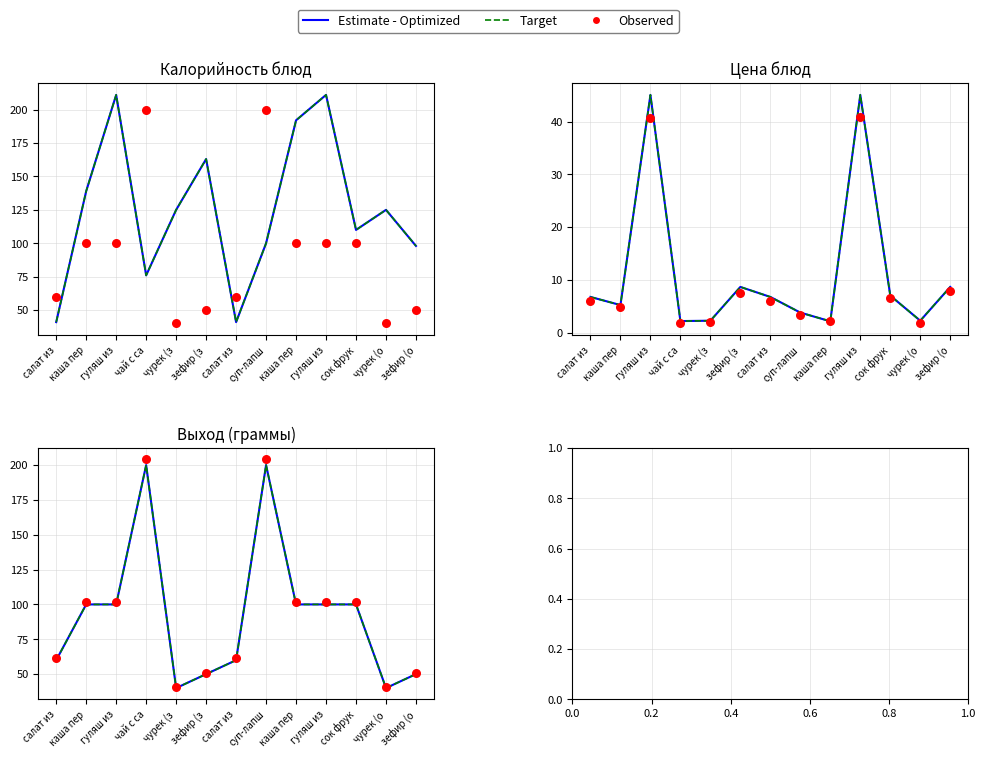

Which series has the largest total across all categories?

Observed